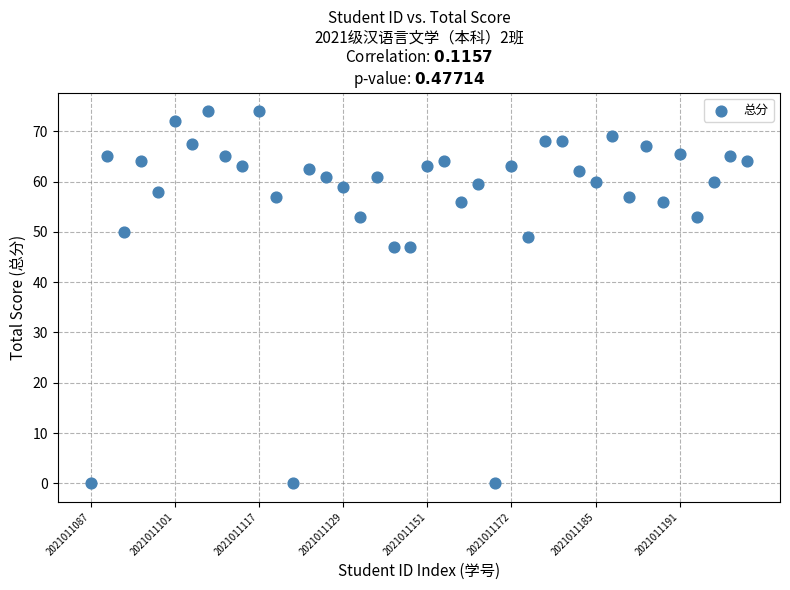

What is the range of Y values (max minus min)?

74.0